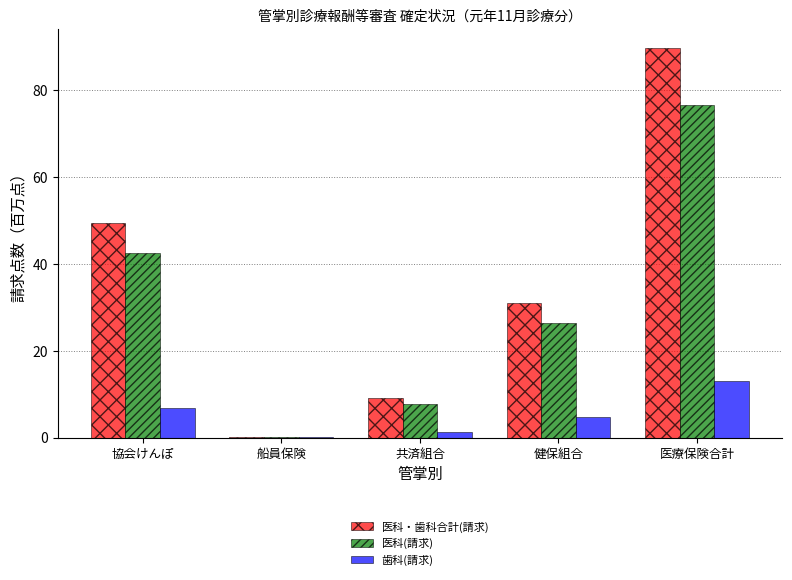

Is the value of 医科・歯科合計(請求) at 船員保険 greater than the value of 歯科(請求) at 協会けんぽ?

No